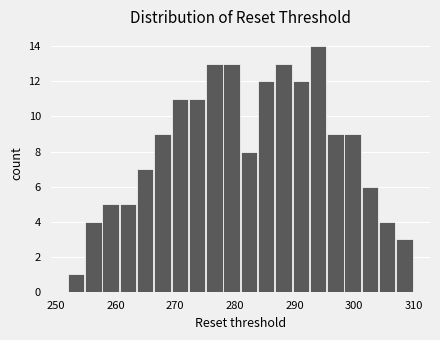

Around what value on the x-axis is the tallest bar? Give the approximate position of its centre, as read against the axis.

294